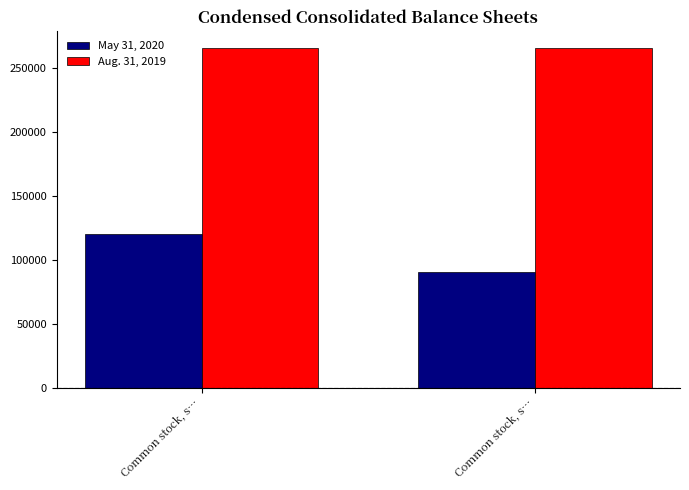

At which category does the chart reach its peak across all series?

Common stock, s…